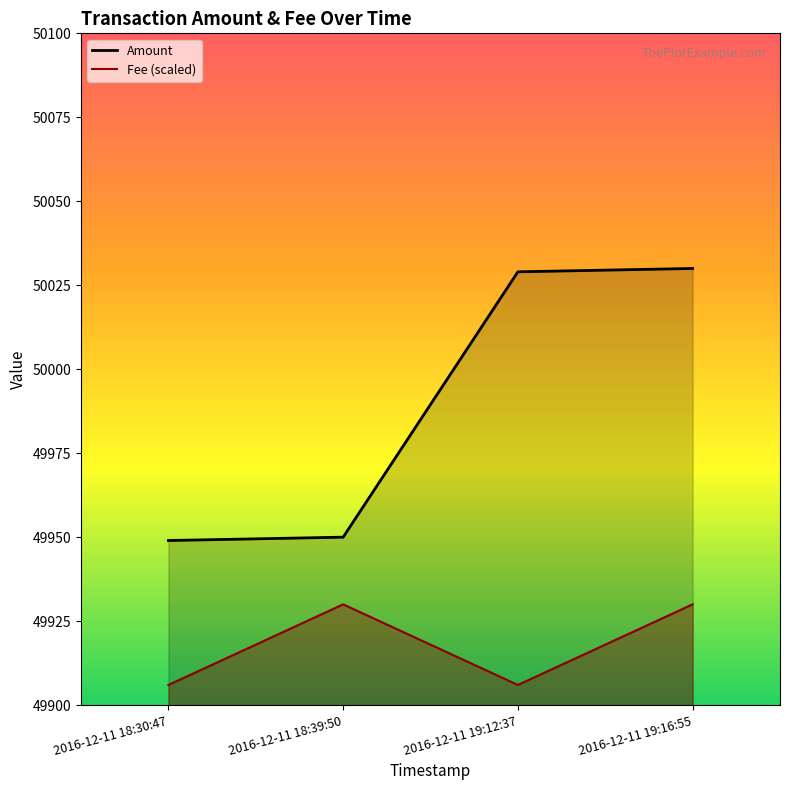

Is it true that Fee equals 49906 at 2016-12-11 19:12:37?

True